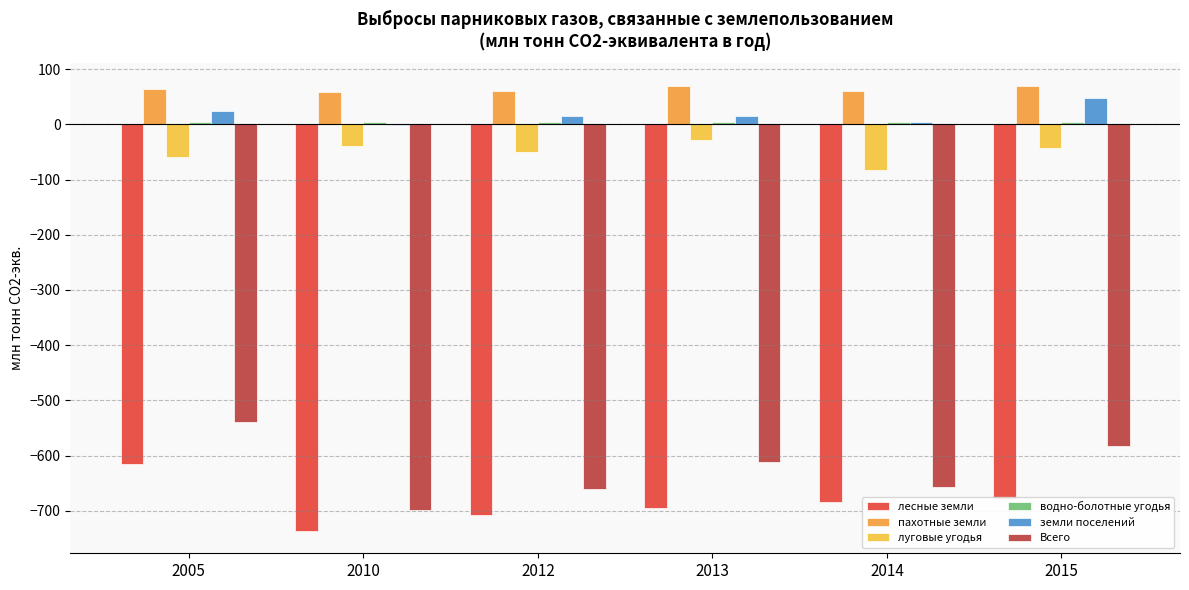

Which has a higher value, 2015 or 2010?

2015